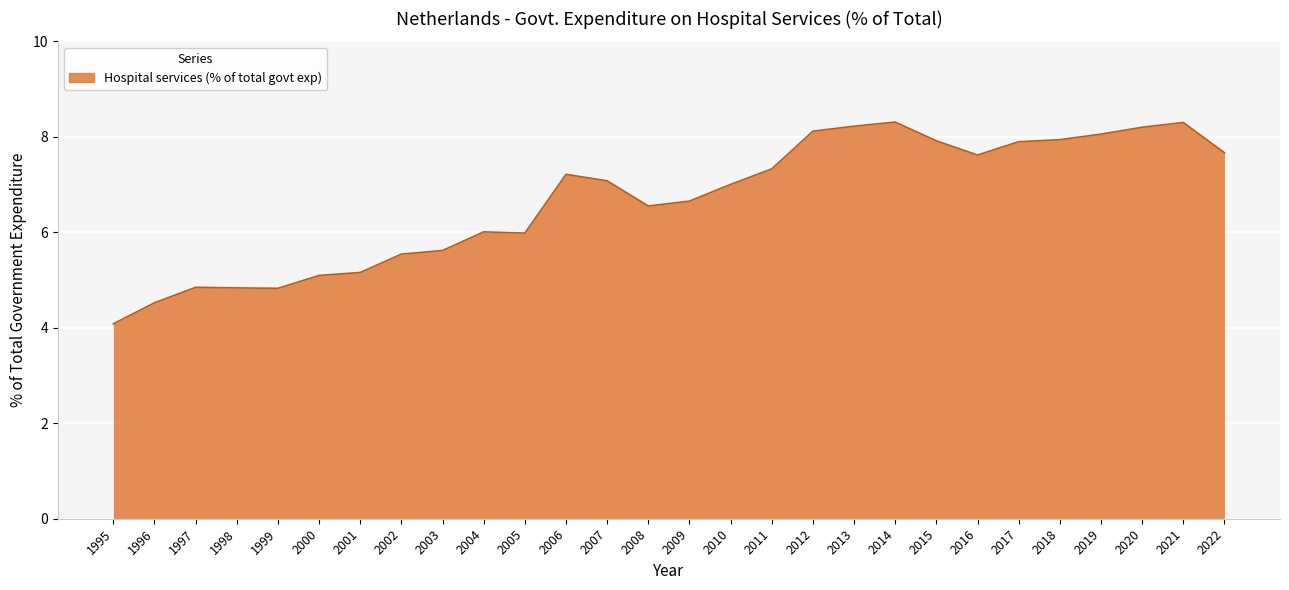

Between 2021 and 1995, which is larger?

2021